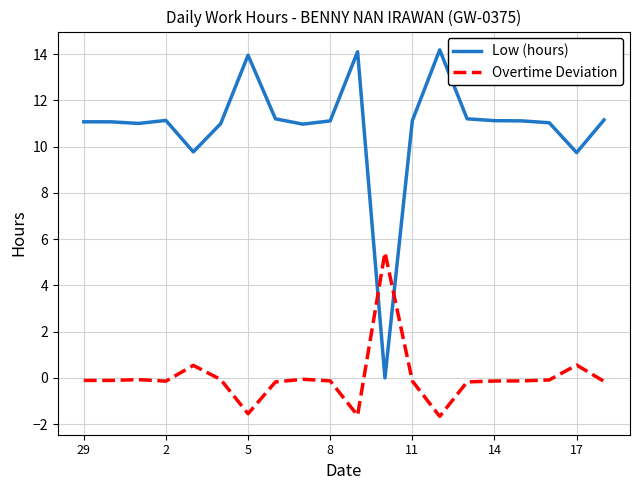

What is the minimum value shown in the chart?

-1.7